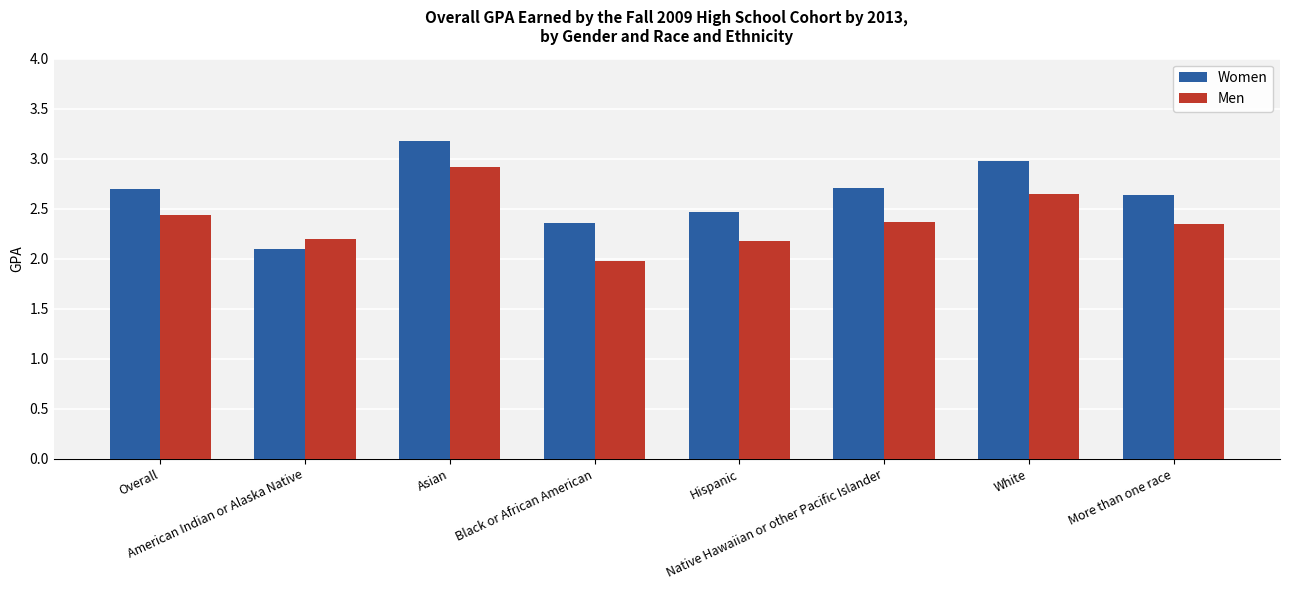

What is the maximum value for Women?

3.2